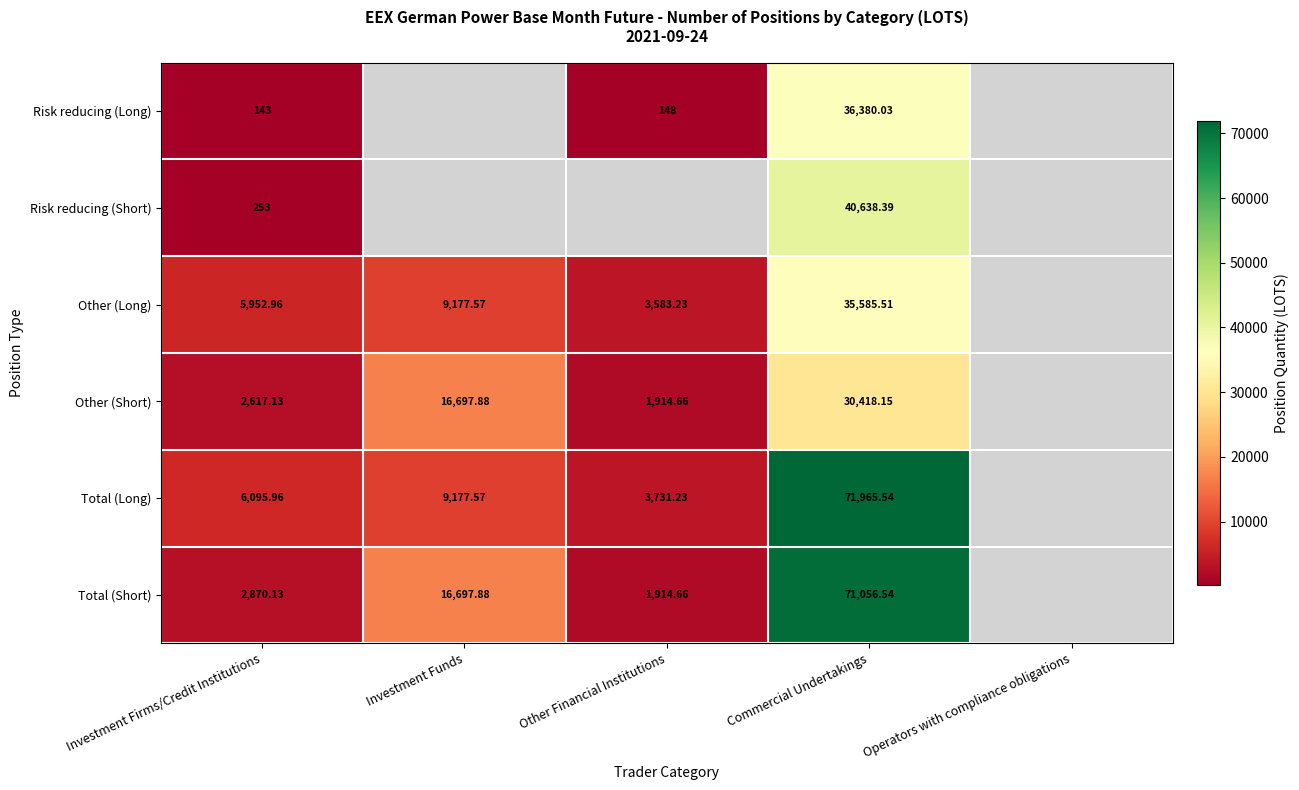

At Commercial Undertakings, list the series in order from smallest to largest.

Other (Short), Other (Long), Risk reducing (Long), Risk reducing (Short), Total (Short), Total (Long)